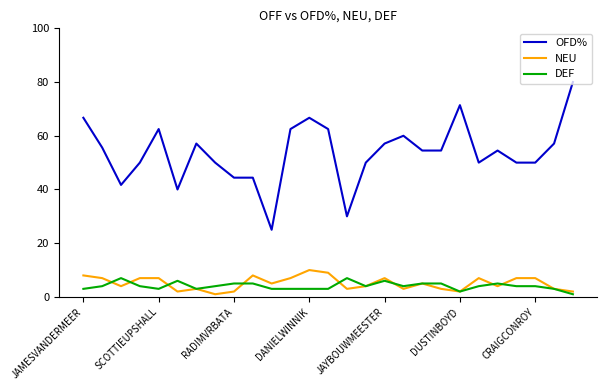

How many distinct data groups are displayed?

3